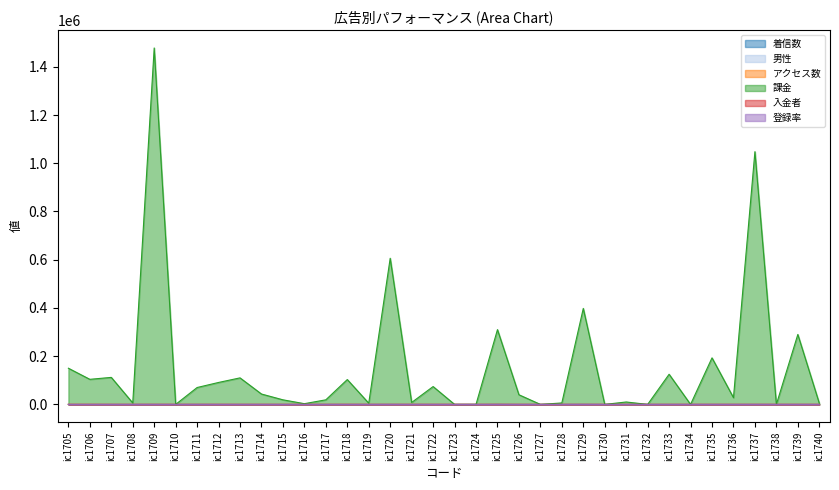

After their last crossing, which series has the higher values: 課金 or 着信数?

課金